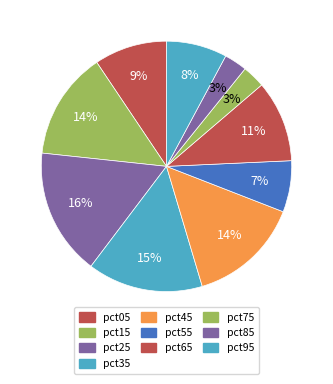

How many segments does this pie chart have?

10